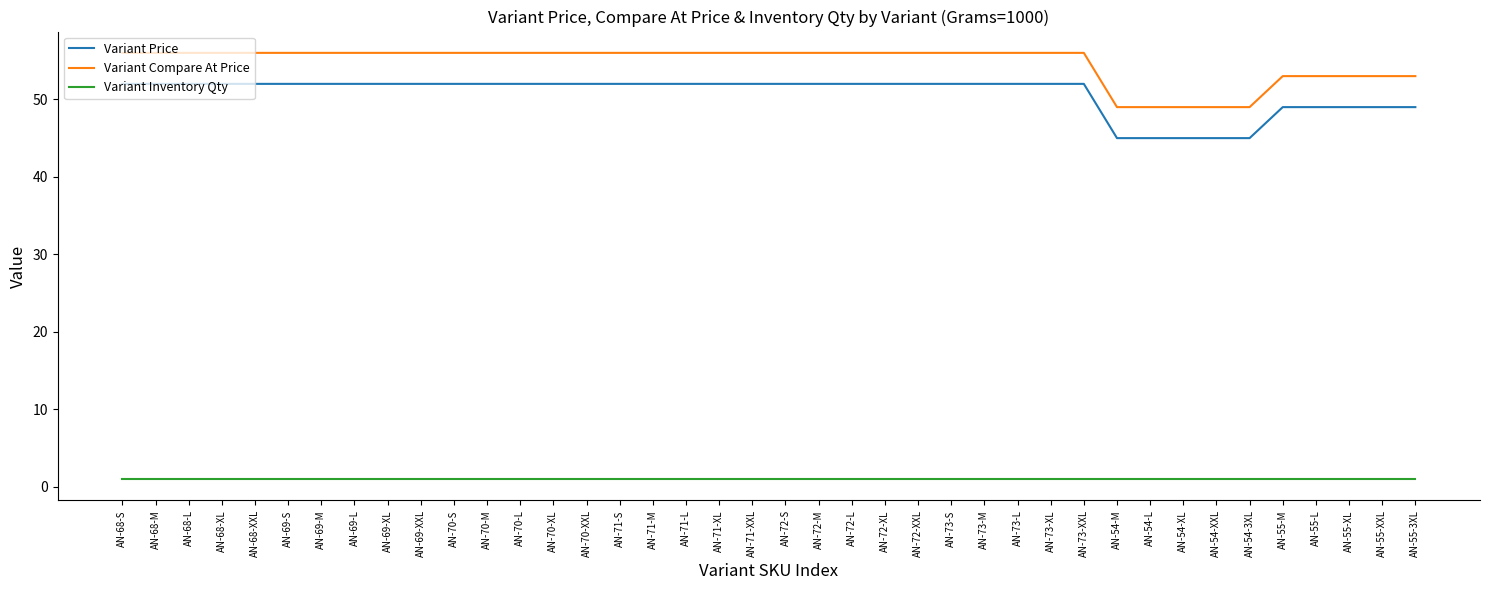

What is the greatest value displayed?

56